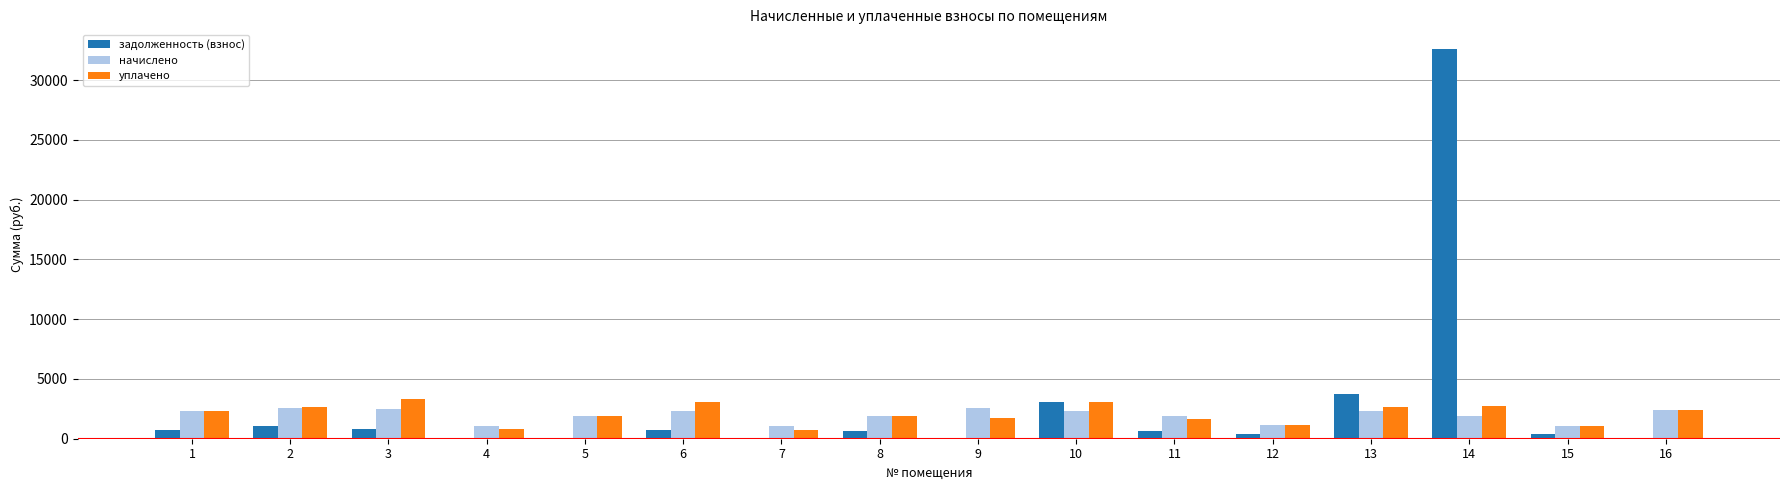

What is the sum of the уплачено values at 7 and 4?

1544.4